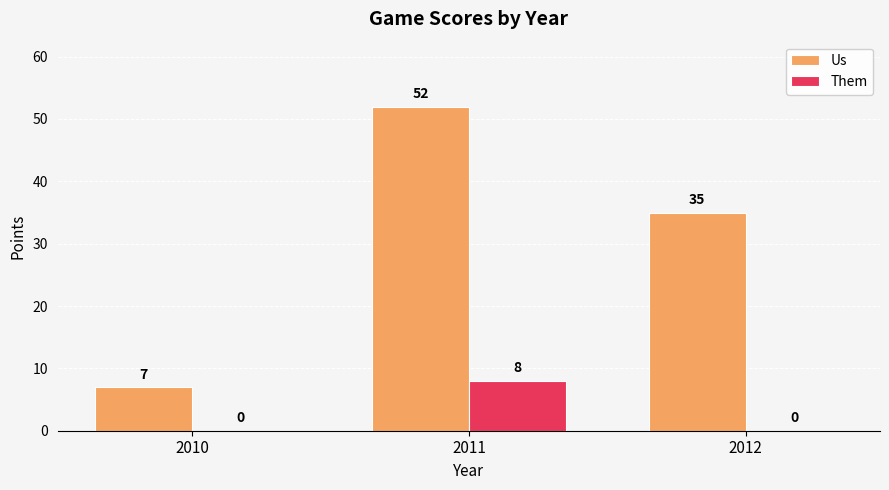

What are all the series names shown in the legend?

Us, Them